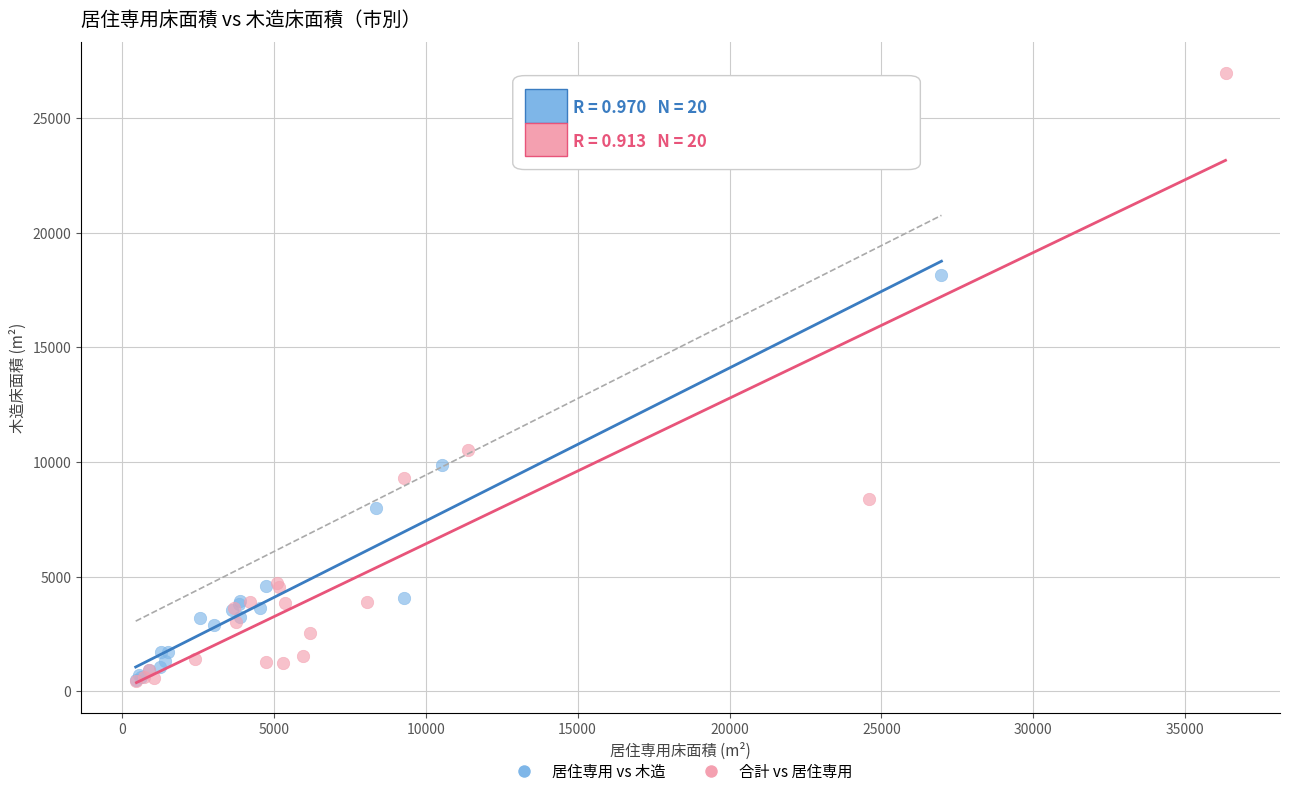

Which series has the widest spread of Y values?

合計 vs 居住専用